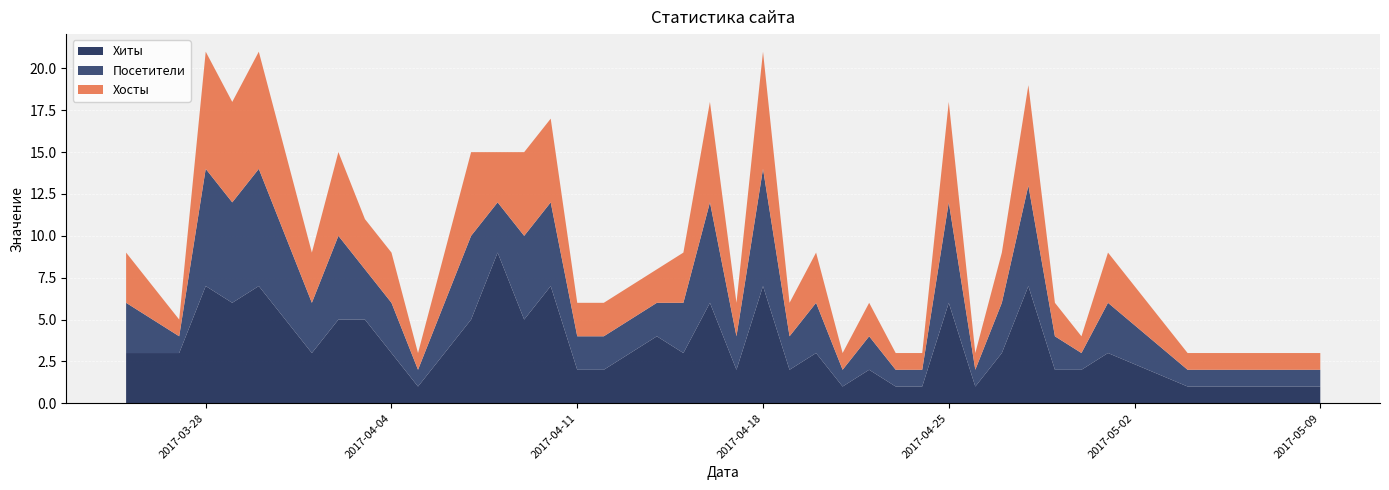

Reading left to right, transcribe all the data shown in this chart.

Хосты: 2017-05-09=1	2017-05-08=1	2017-05-07=1	2017-05-04=1	2017-05-01=3	2017-04-30=1	2017-04-29=2	2017-04-28=6	2017-04-27=3	2017-04-26=1	2017-04-25=6	2017-04-24=1	2017-04-23=1	2017-04-22=2	2017-04-21=1	2017-04-20=3	2017-04-19=2	2017-04-18=7	2017-04-17=2	2017-04-16=6	2017-04-15=3	2017-04-14=2	2017-04-12=2	2017-04-11=2	2017-04-10=5	2017-04-09=5	2017-04-08=3	2017-04-07=5	2017-04-06=3	2017-04-05=1	2017-04-04=3	2017-04-03=3	2017-04-02=5	2017-04-01=3	2017-03-31=5	2017-03-30=7	2017-03-29=6	2017-03-28=7	2017-03-27=1	2017-03-25=3
Посетители: 2017-05-09=1	2017-05-08=1	2017-05-07=1	2017-05-04=1	2017-05-01=3	2017-04-30=1	2017-04-29=2	2017-04-28=6	2017-04-27=3	2017-04-26=1	2017-04-25=6	2017-04-24=1	2017-04-23=1	2017-04-22=2	2017-04-21=1	2017-04-20=3	2017-04-19=2	2017-04-18=7	2017-04-17=2	2017-04-16=6	2017-04-15=3	2017-04-14=2	2017-04-12=2	2017-04-11=2	2017-04-10=5	2017-04-09=5	2017-04-08=3	2017-04-07=5	2017-04-06=3	2017-04-05=1	2017-04-04=3	2017-04-03=3	2017-04-02=5	2017-04-01=3	2017-03-31=5	2017-03-30=7	2017-03-29=6	2017-03-28=7	2017-03-27=1	2017-03-25=3
Хиты: 2017-05-09=1	2017-05-08=1	2017-05-07=1	2017-05-04=1	2017-05-01=3	2017-04-30=2	2017-04-29=2	2017-04-28=7	2017-04-27=3	2017-04-26=1	2017-04-25=6	2017-04-24=1	2017-04-23=1	2017-04-22=2	2017-04-21=1	2017-04-20=3	2017-04-19=2	2017-04-18=7	2017-04-17=2	2017-04-16=6	2017-04-15=3	2017-04-14=4	2017-04-12=2	2017-04-11=2	2017-04-10=7	2017-04-09=5	2017-04-08=9	2017-04-07=5	2017-04-06=3	2017-04-05=1	2017-04-04=3	2017-04-03=5	2017-04-02=5	2017-04-01=3	2017-03-31=5	2017-03-30=7	2017-03-29=6	2017-03-28=7	2017-03-27=3	2017-03-25=3